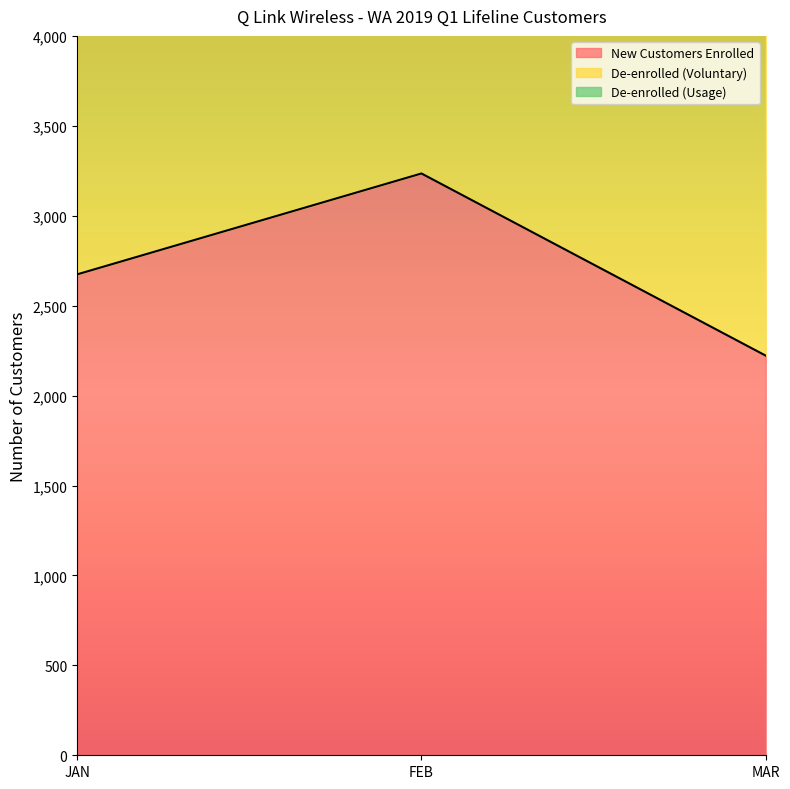

What is the difference between the New Customers Enrolled values at FEB and MAR?

1013